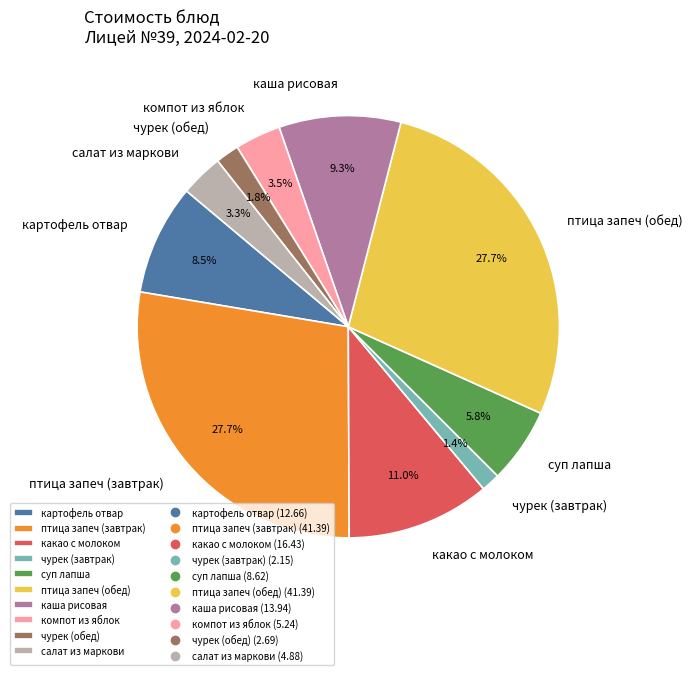

Which has a higher value, компот из яблок or птица запеч (обед)?

птица запеч (обед)